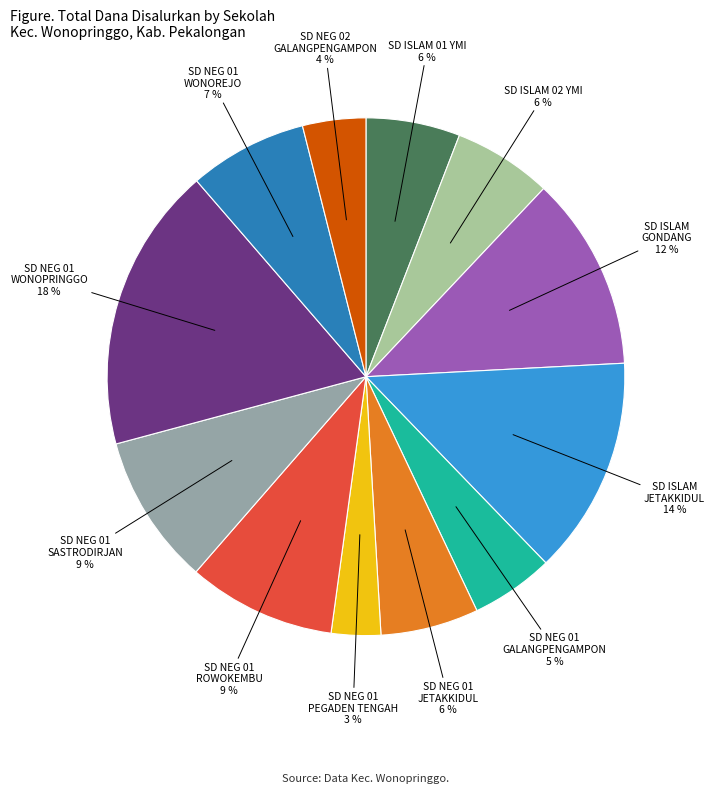

How many segments does this pie chart have?

12